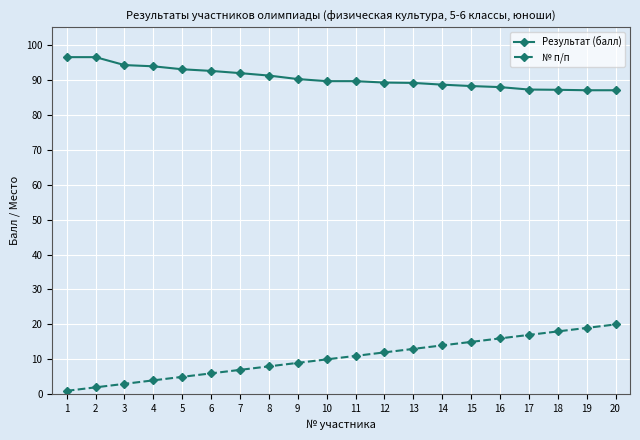

True or false: № п/п has a value of 12.0 at 12.

True